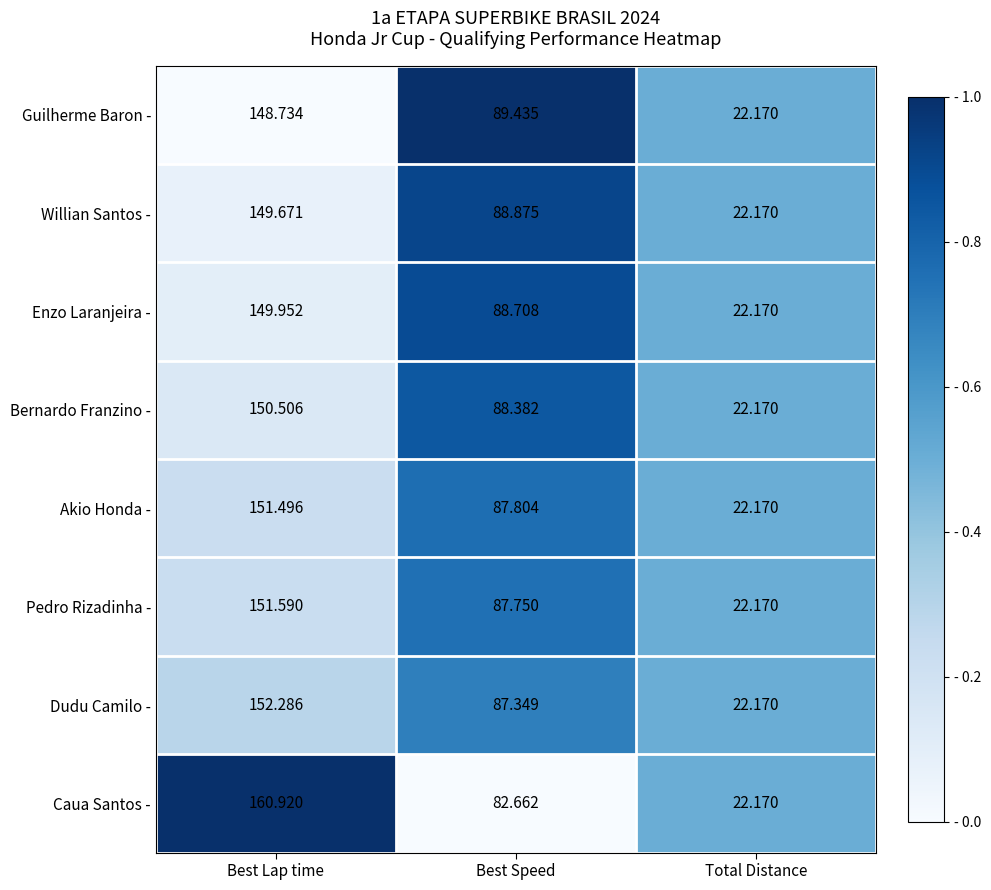

Is the value of Pedro Rizadinha - at Best Lap time greater than the value of Guilherme Baron - at Best Lap time?

Yes